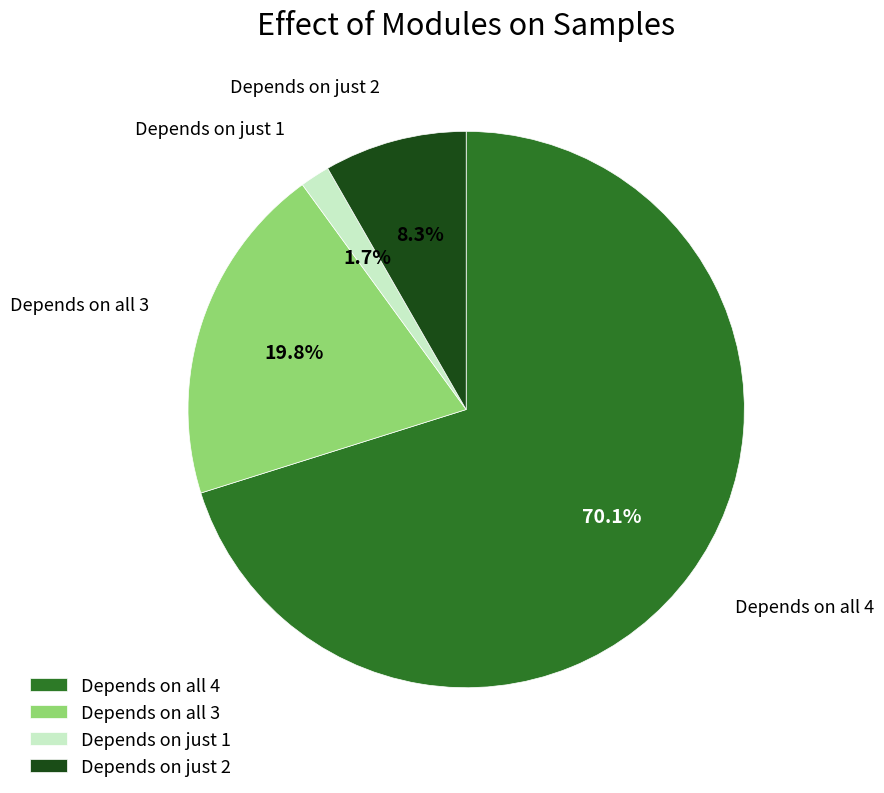

How much of the chart is everything except Depends on all 3?

80.2%